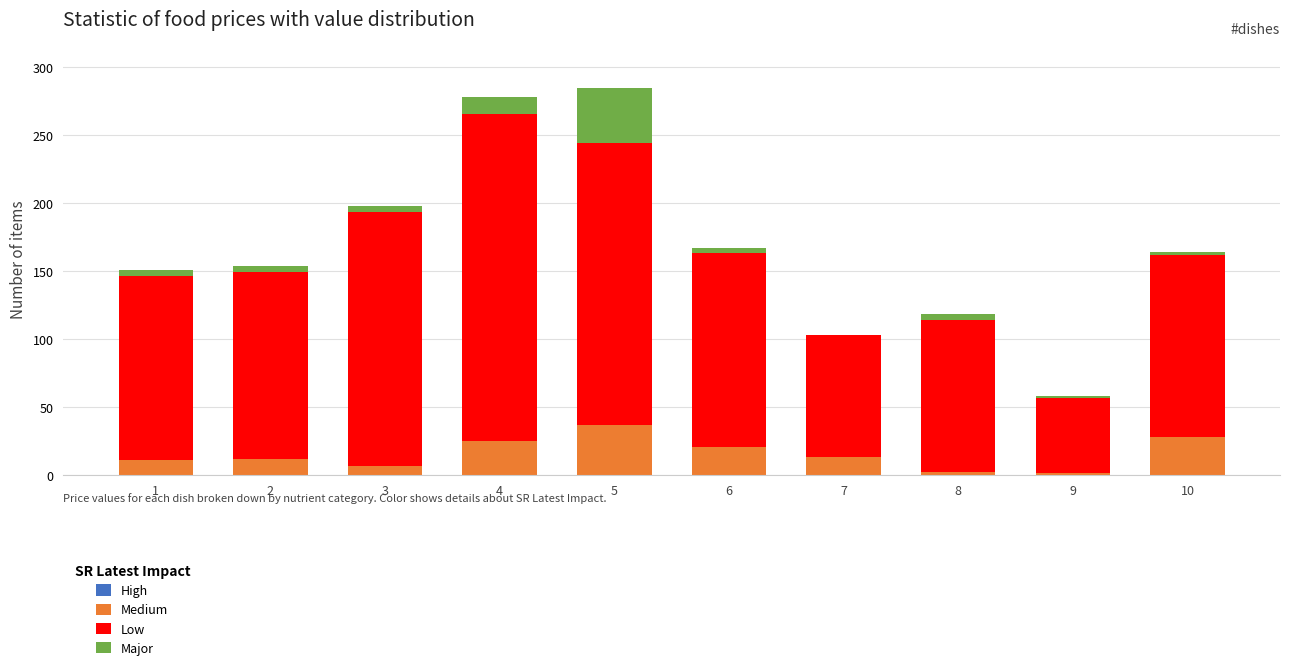

What is the total value across all series at 5?

284.6